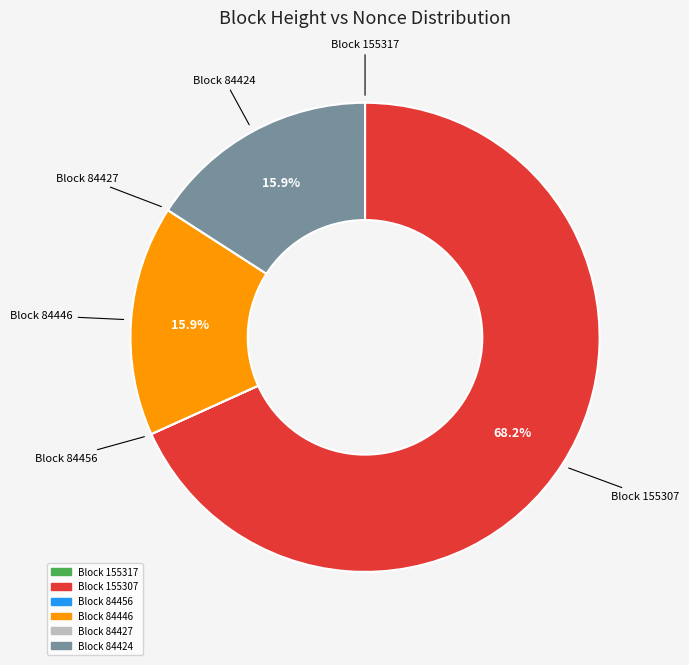

Does any single category account for the majority?

Yes